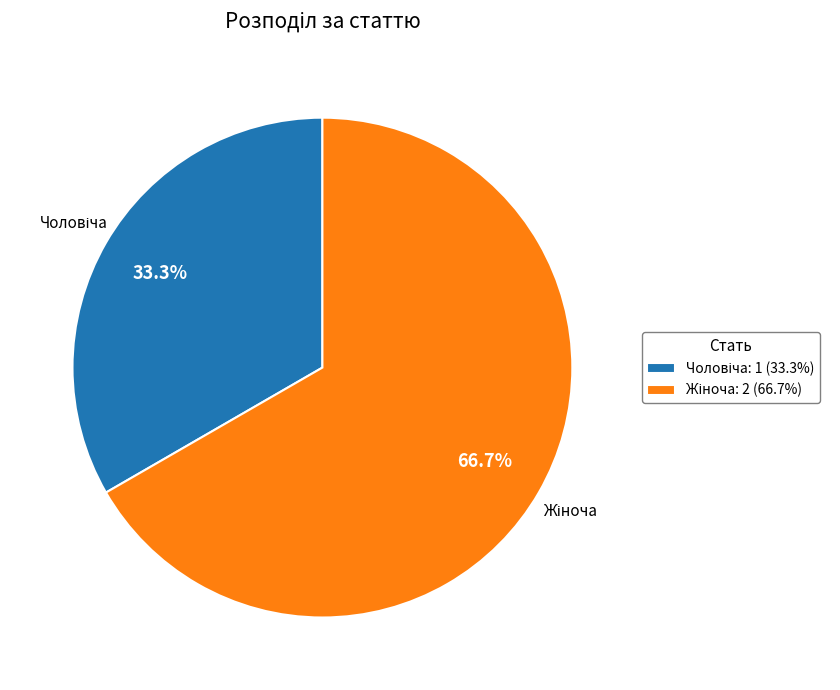

Is there a majority slice in this chart?

Yes